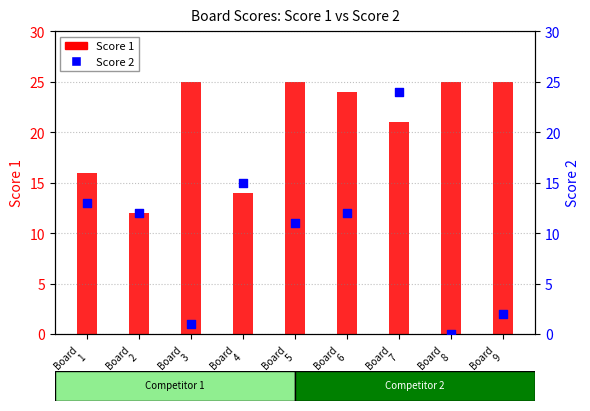

Which series has the largest Y range (max minus min)?

Score 2